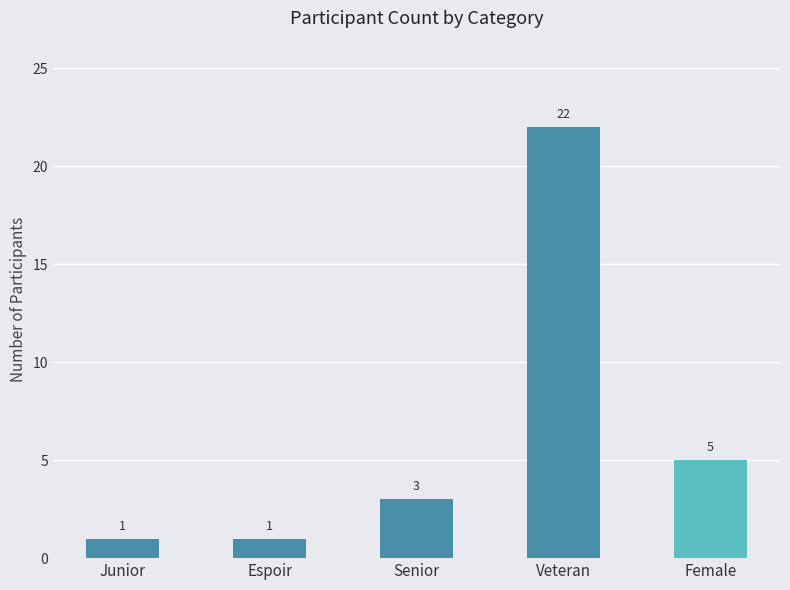

Reading left to right, what are all the values shown in this chart?

Junior=1	Espoir=1	Senior=3	Veteran=22	Female=5